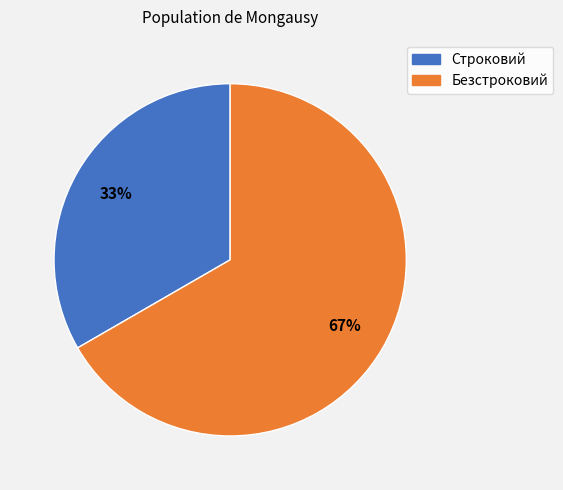

Which has a higher value, Безстроковий or Строковий?

Безстроковий